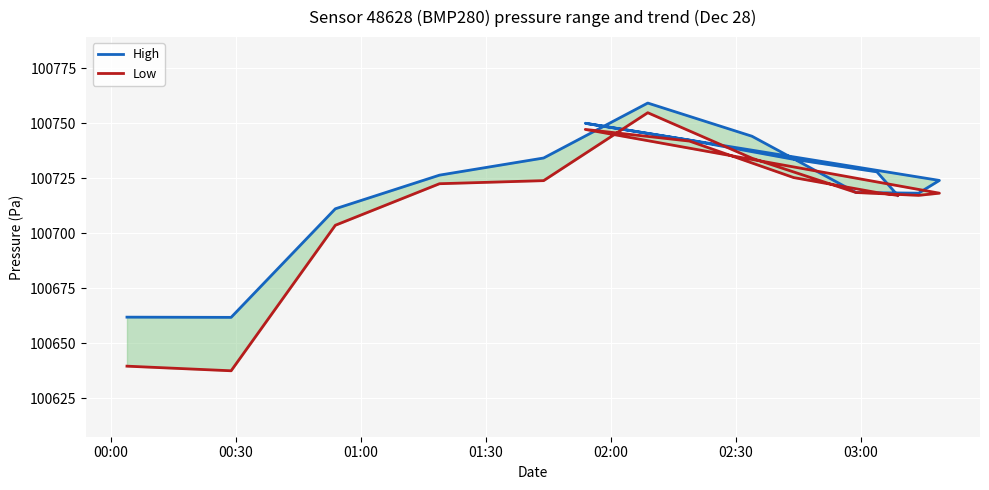

Where is High nearest to the value 100710?

01:00